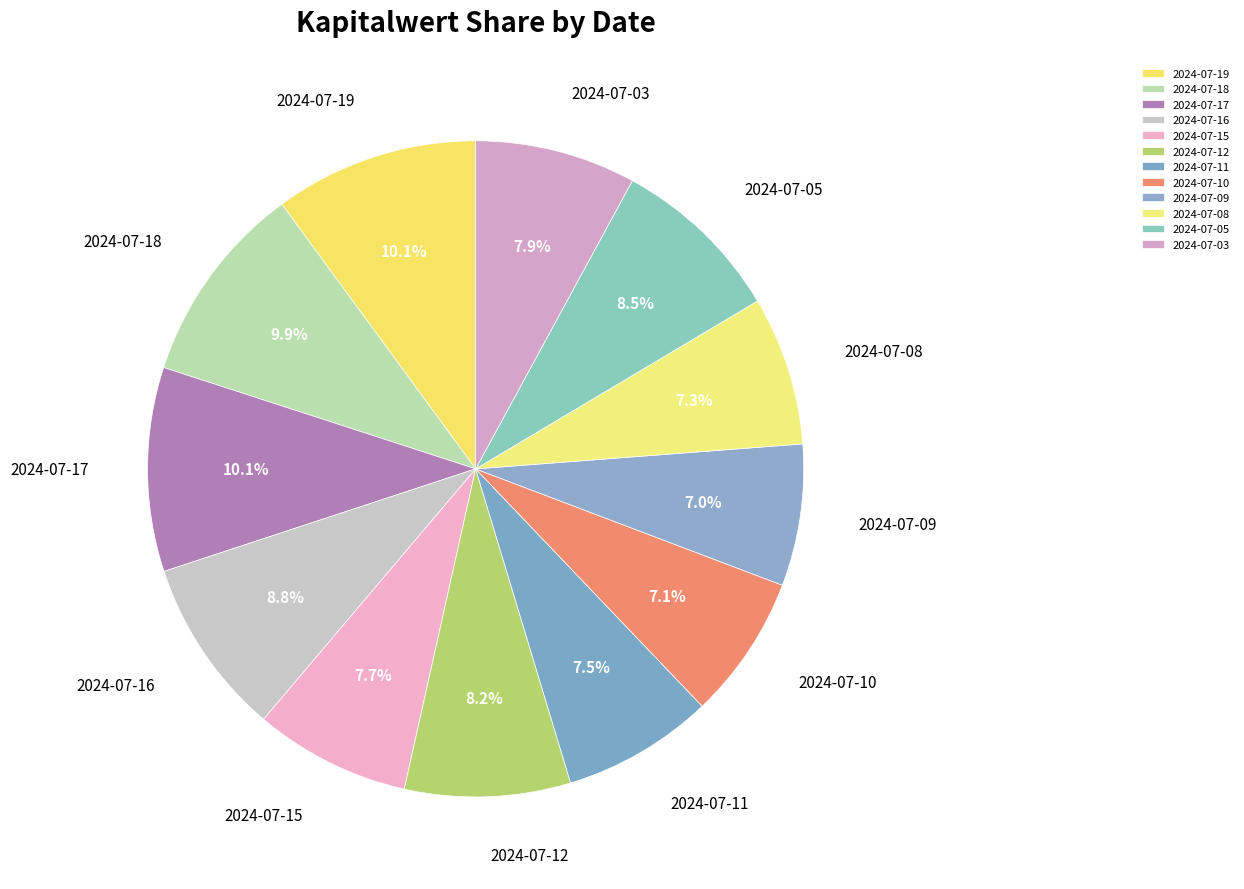

Does 2024-07-19 represent more than half of the total?

No